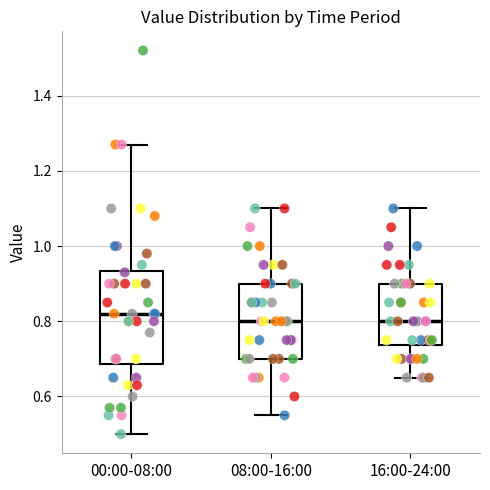

Reading left to right, transcribe this box plot: for each box, give where its median line is, the range the box spans, and where its two whiskers end, as read against the y-axis. The values are not printed on the chart, so give them approximately, as read against the axis.

00:00-08:00: median 0.82, box 0.68 to 0.94, whiskers 0.50 to 1.28
08:00-16:00: median 0.80, box 0.70 to 0.90, whiskers 0.56 to 1.10
16:00-24:00: median 0.80, box 0.74 to 0.90, whiskers 0.66 to 1.10